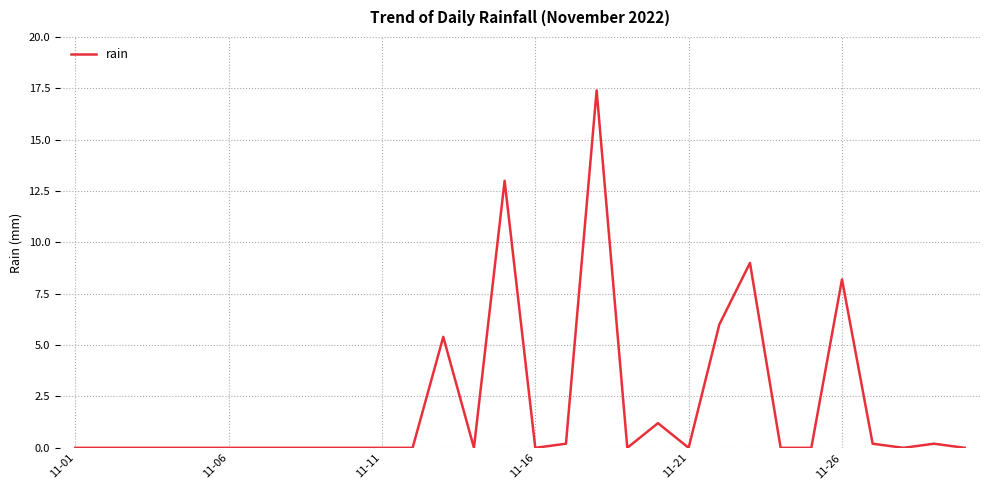

What is the difference between the maximum and minimum values?

17.4